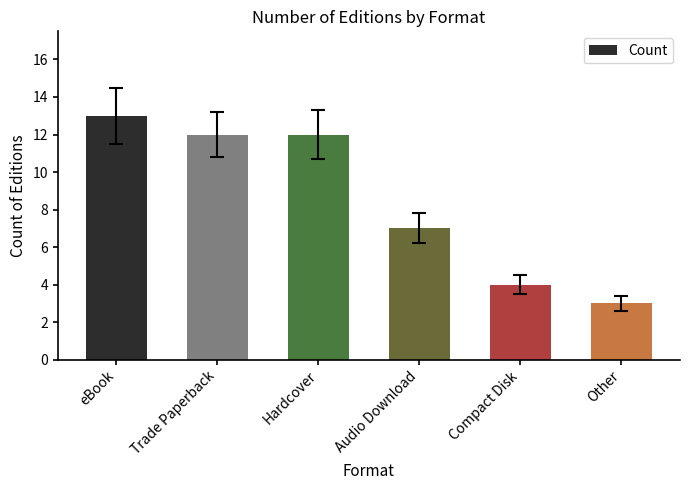

What is the minimum value shown in the chart?

3